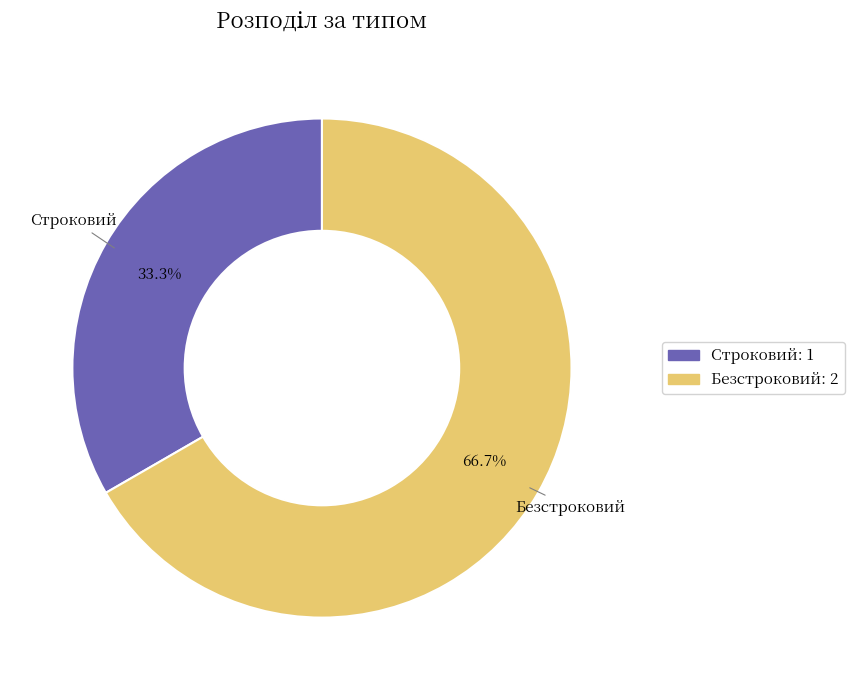

What is the smallest slice in the pie chart?

Строковий